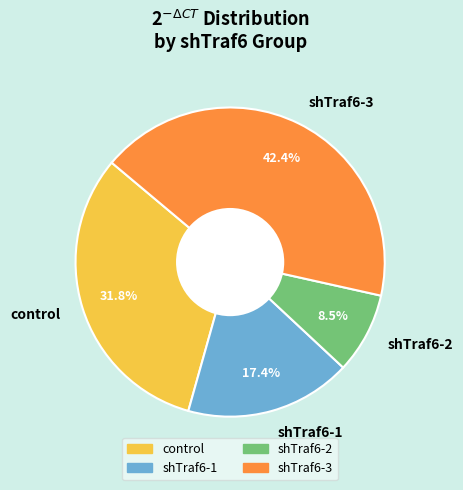

True or false: shTraf6-2 accounts for 17% of the total.

False